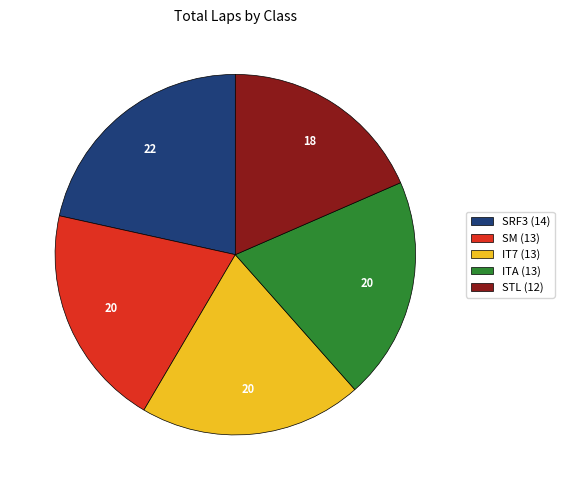

The STL slice represents 18% of the pie. True or false?

True